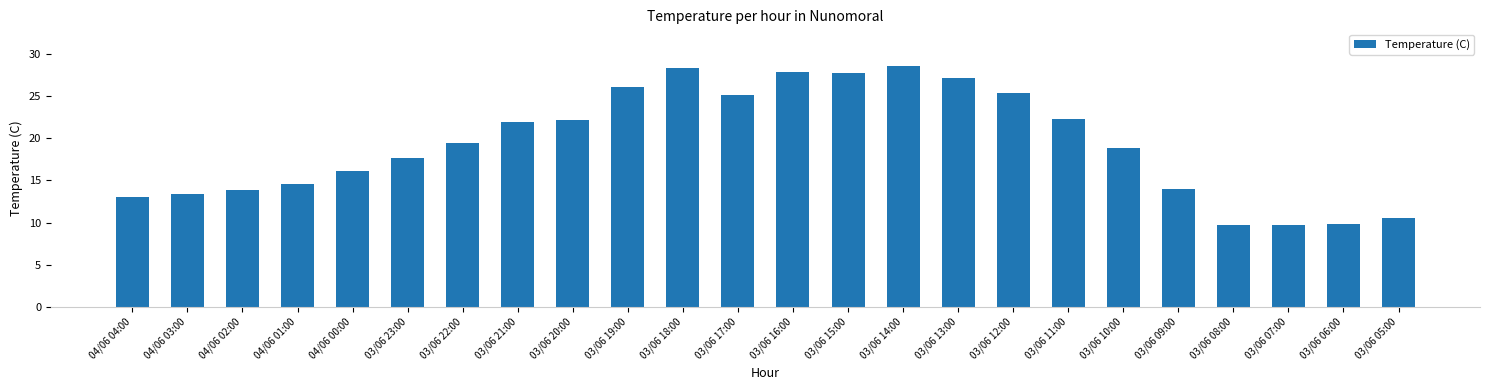

What is the difference between the values at 03/06 21:00 and 03/06 19:00?

4.2